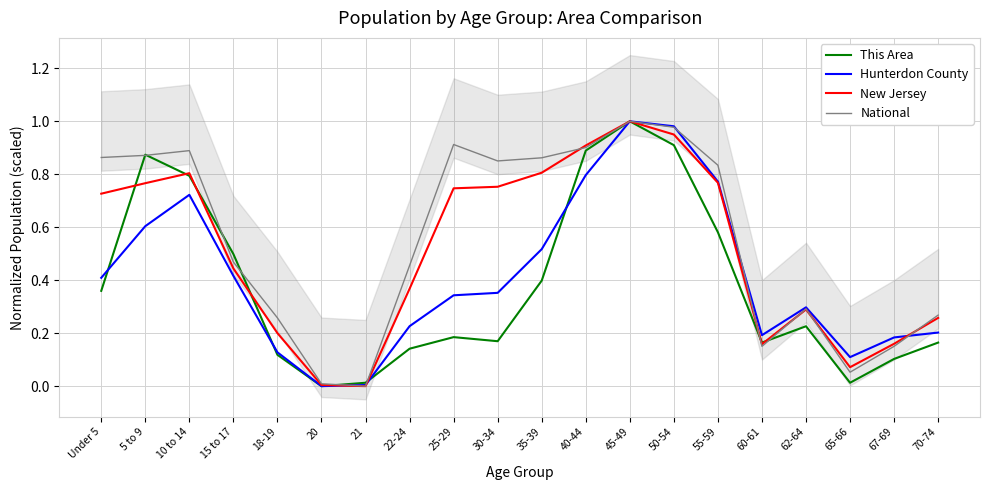

List the labels in order of This Area value, largest first.

45-49, 50-54, 40-44, 5 to 9, 10 to 14, 55-59, 15 to 17, 35-39, Under 5, 62-64, 25-29, 30-34, 60-61, 70-74, 22-24, 18-19, 67-69, 21, 65-66, 20